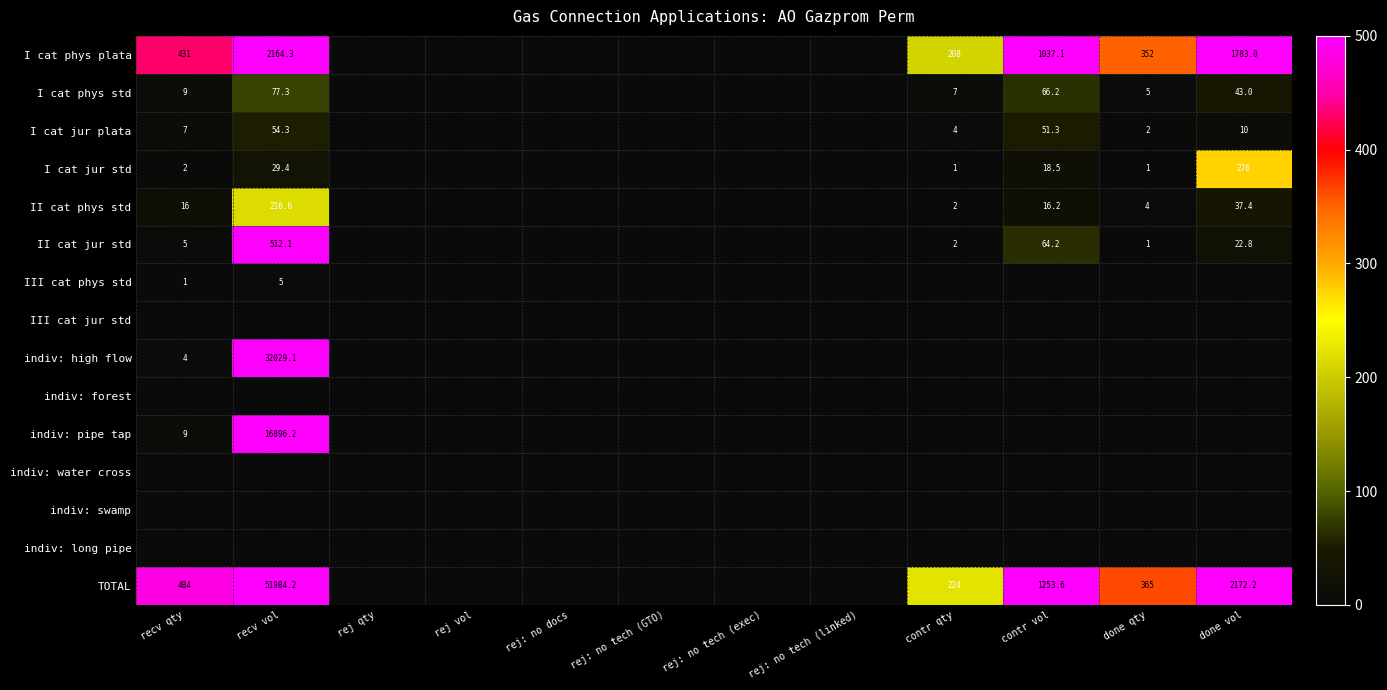

Is it true that II cat jur std equals 512.1 at recv vol?

True